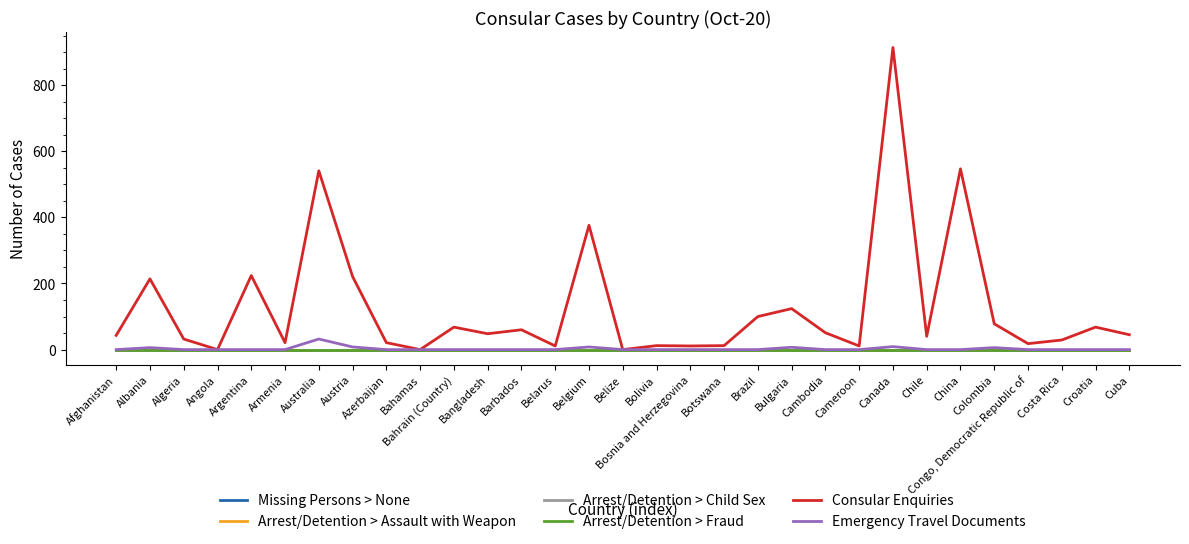

At which category is the sum across all series the highest?

Canada